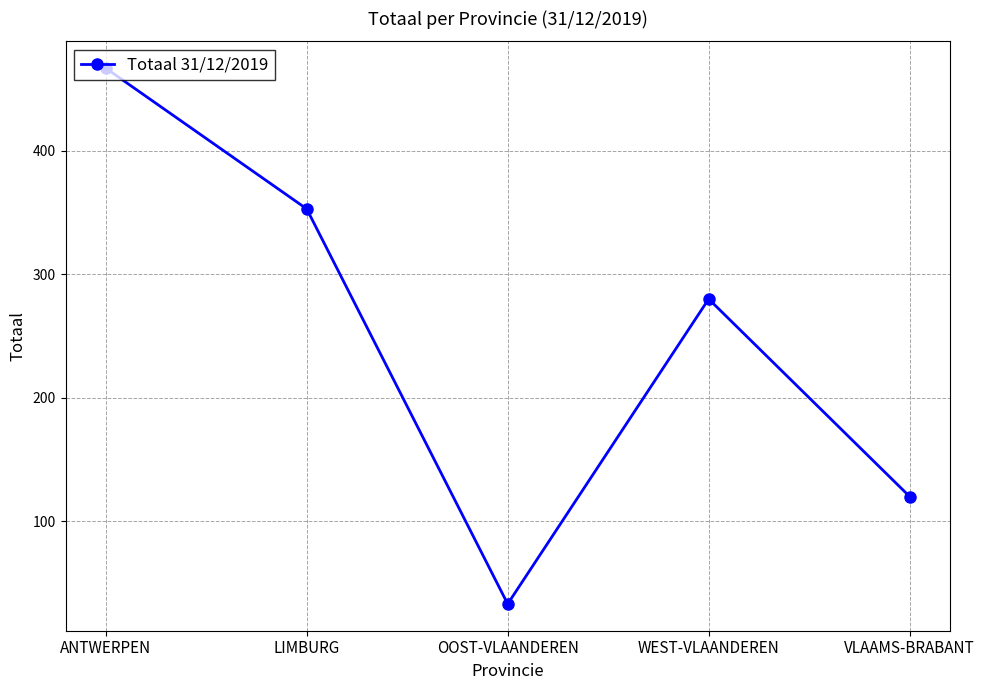

How many values are between 120 and 353?

3